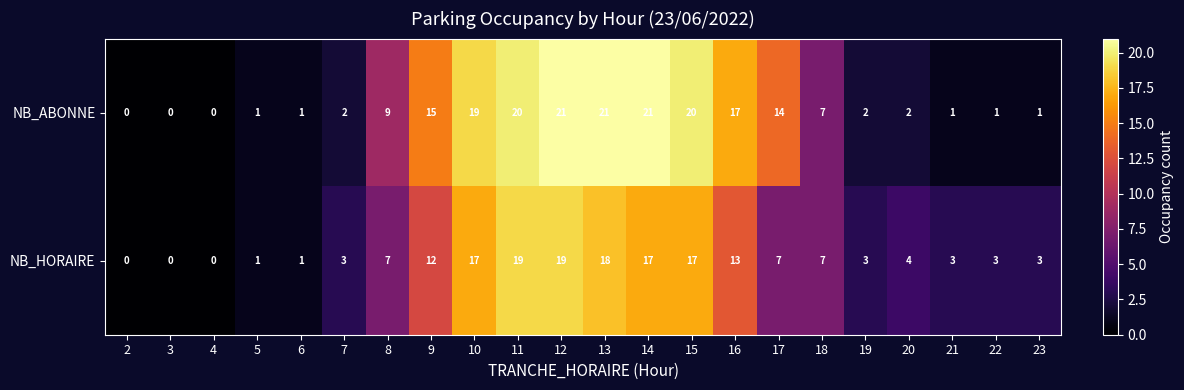

What is the greatest value displayed?

21